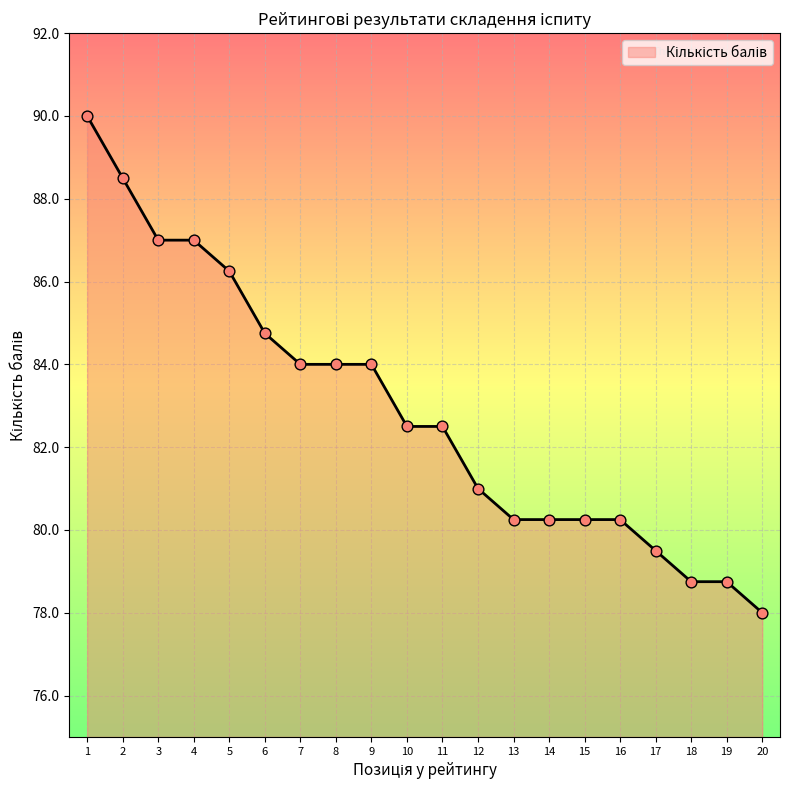

What is the change in value from 9 to 20?

-6.0